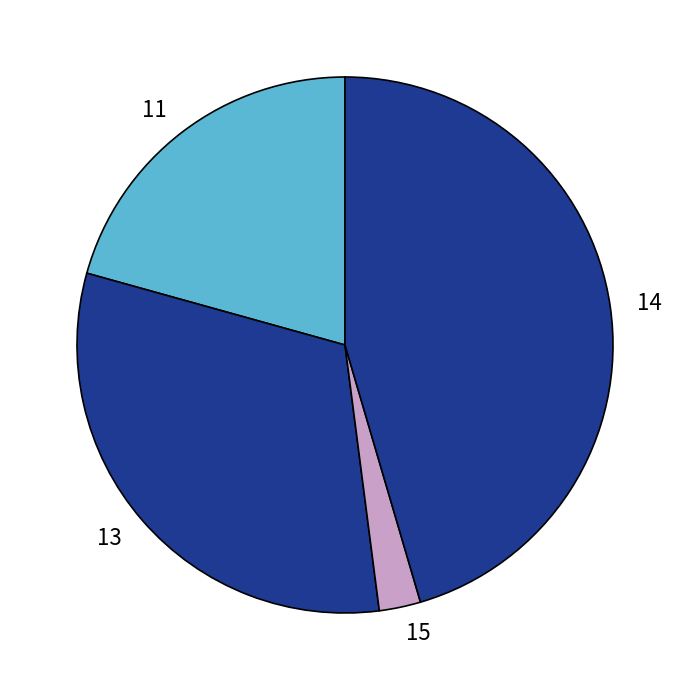

Is it true that 11 is 1% of the pie?

False